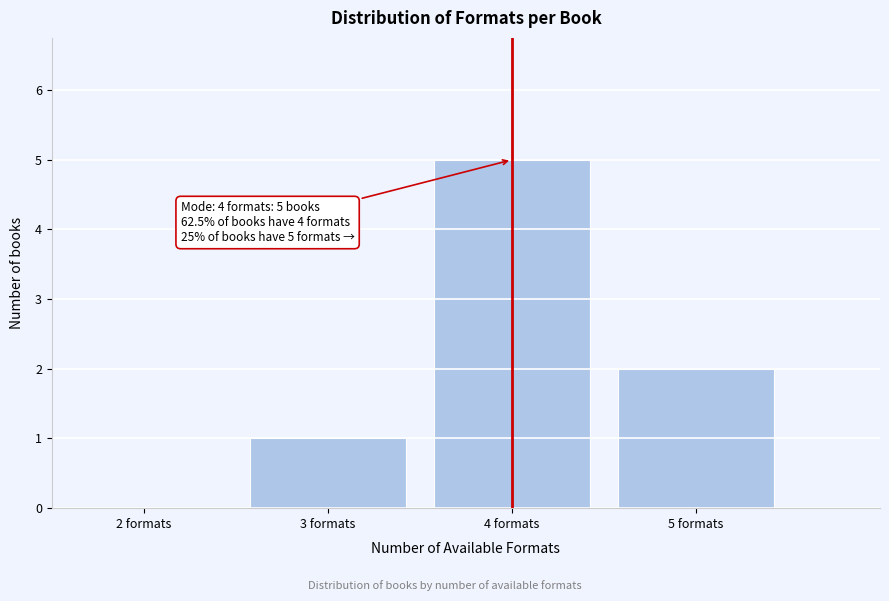

Over which range of the x-axis is the bar tallest?

3.5 to 4.5